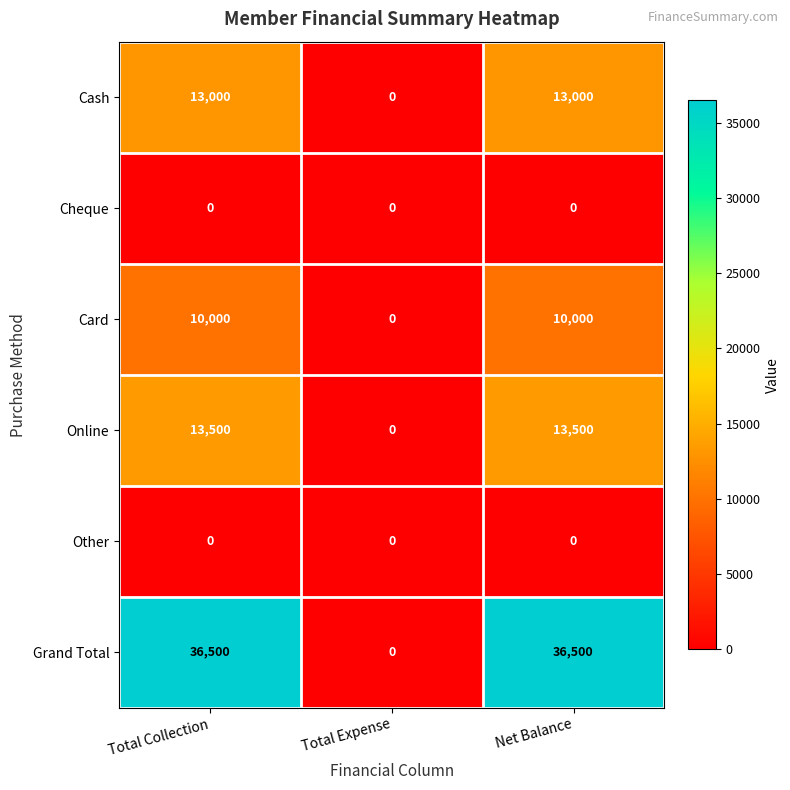

Reading left to right, transcribe all the data shown in this chart.

Cash: Total Collection=13000	Total Expense=0	Net Balance=13000
Cheque: Total Collection=0	Total Expense=0	Net Balance=0
Card: Total Collection=10000	Total Expense=0	Net Balance=10000
Online: Total Collection=13500	Total Expense=0	Net Balance=13500
Other: Total Collection=0	Total Expense=0	Net Balance=0
Grand Total: Total Collection=36500	Total Expense=0	Net Balance=36500